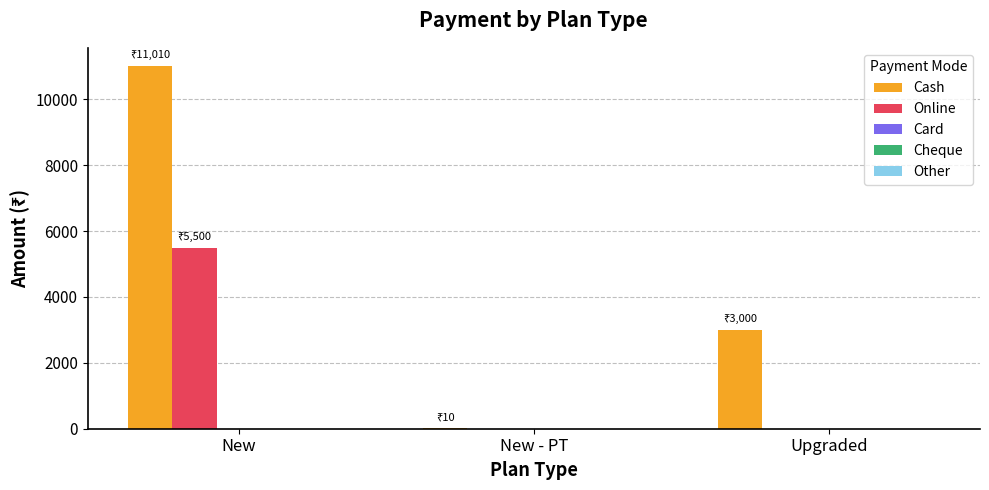

What is the approximate value of Online at New?

5500